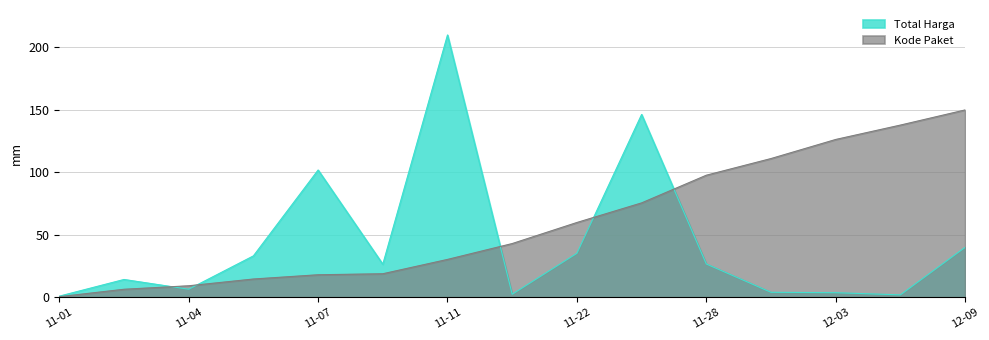

Is it true that Kode Paket equals 56.1 at 2021-11-17?

False